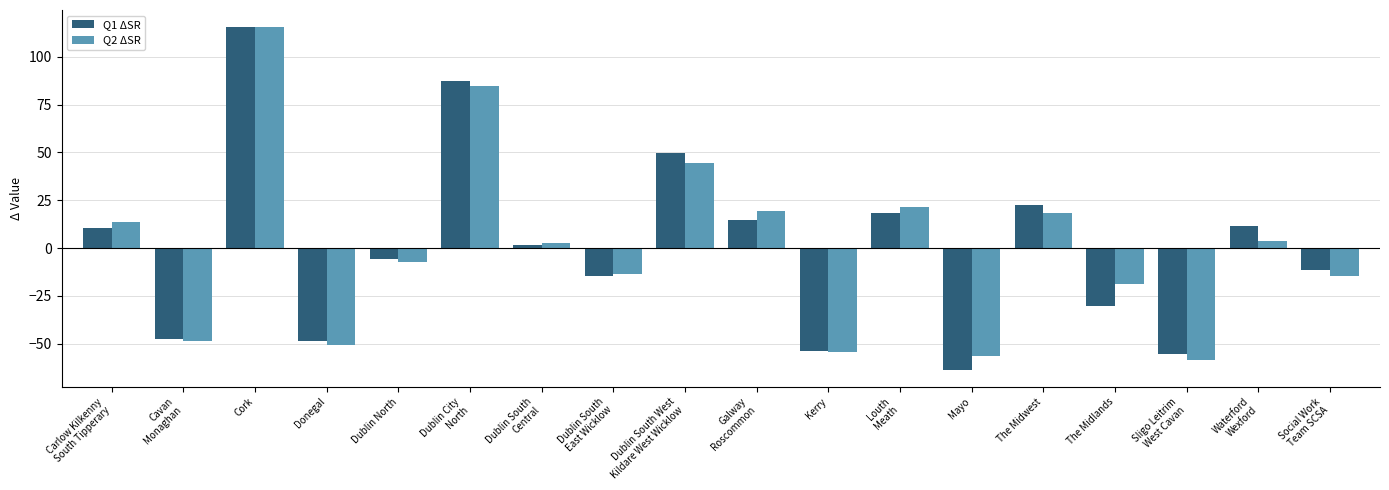

At which category does the chart reach its minimum across all series?

Mayo